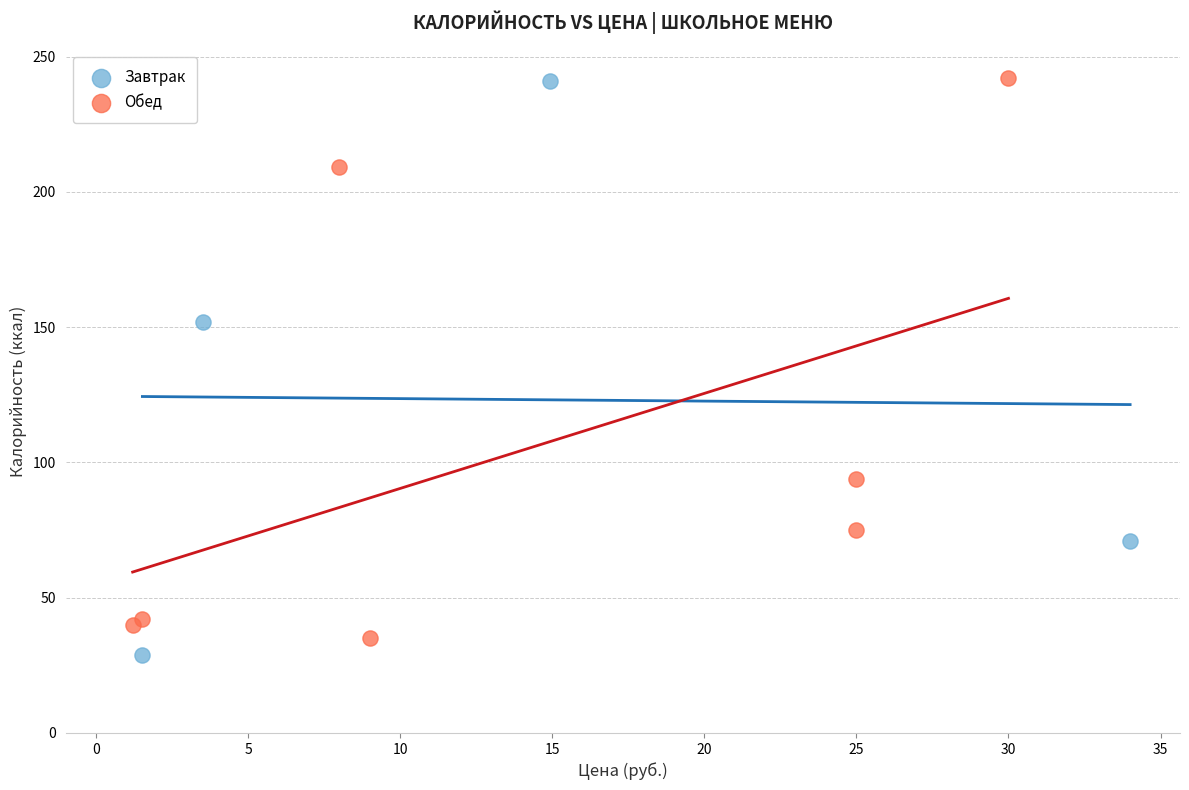

What are all the series names shown in the legend?

Завтрак, Обед